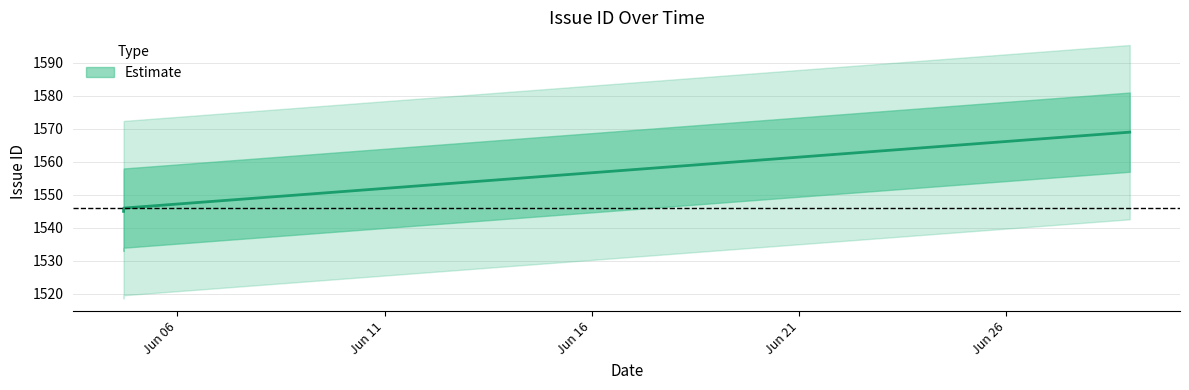

What is the difference between the values at 2011-06-04 16:53:11 and 2011-06-04 16:58:21?

1